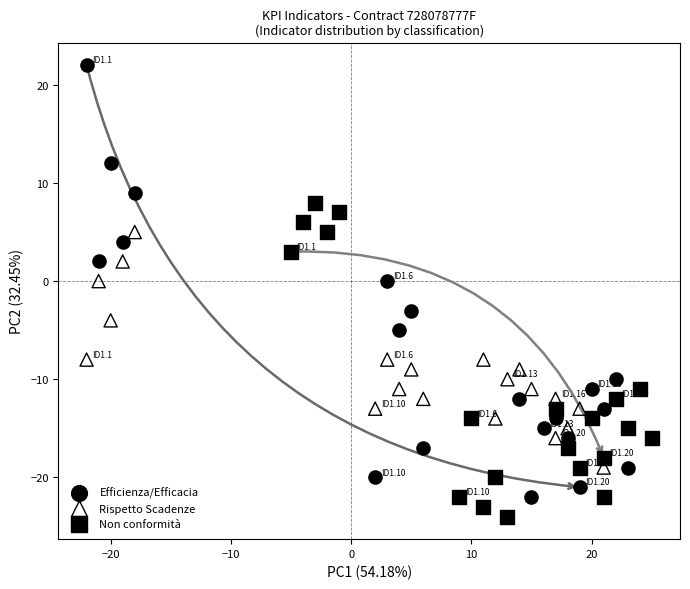

Which series reaches the maximum Y coordinate?

Efficienza/Efficacia